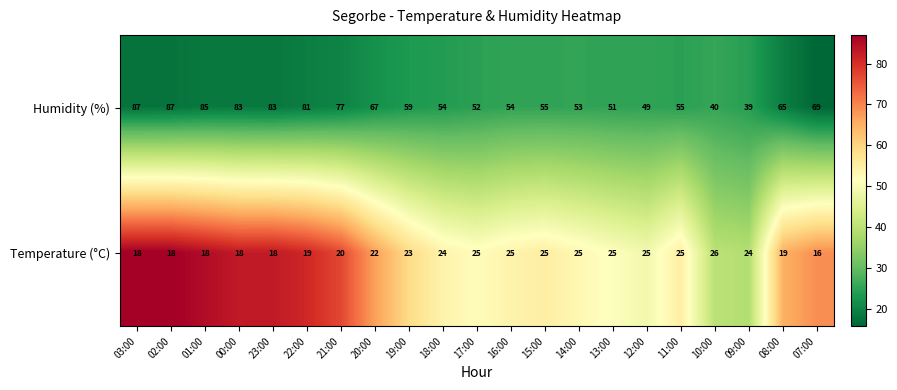

Rank the series at 18:00 from highest to lowest value.

Humidity (%), Temperature (°C)